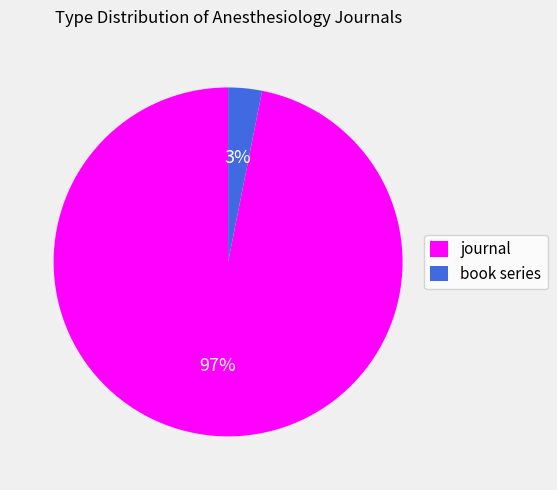

Between book series and journal, which is larger?

journal